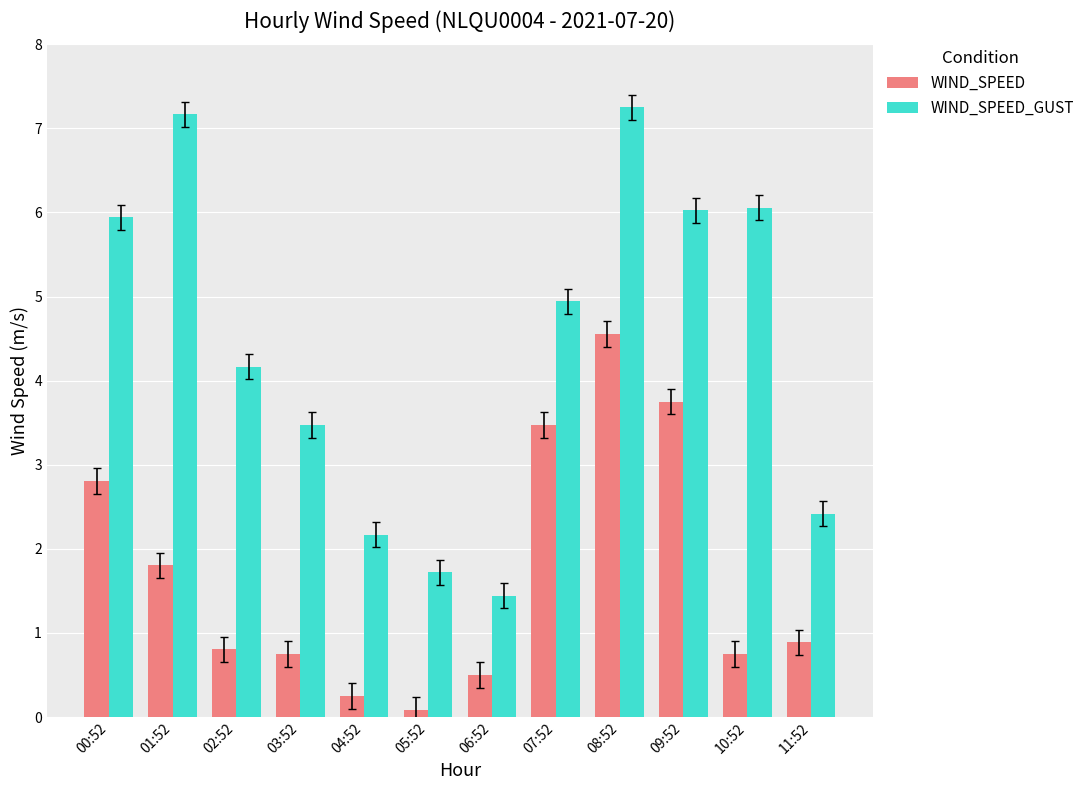

What is the spread (max minus min) of values at 01:52?

5.4